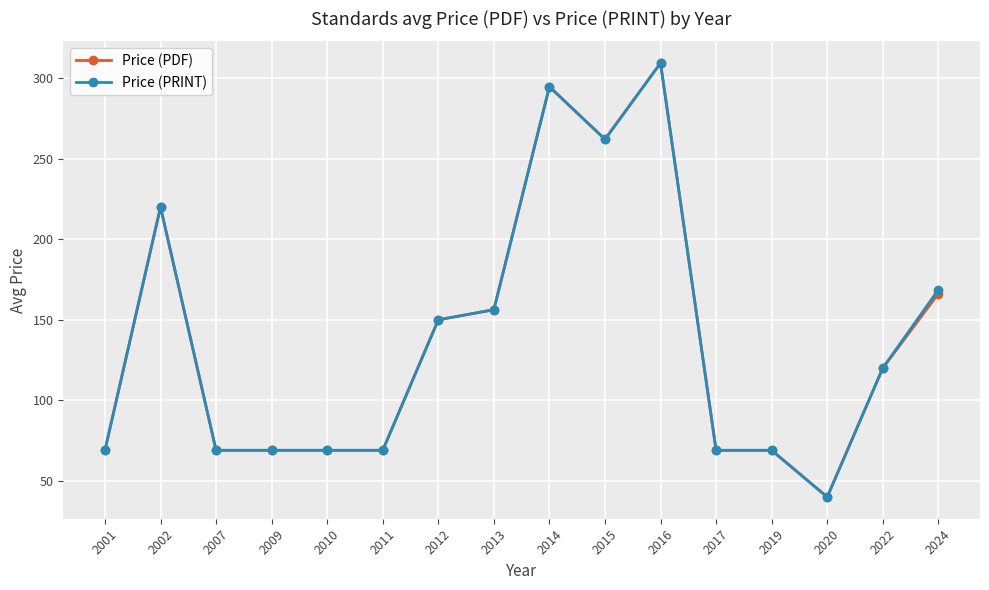

Where is the first local maximum for Price (PDF)?

2002